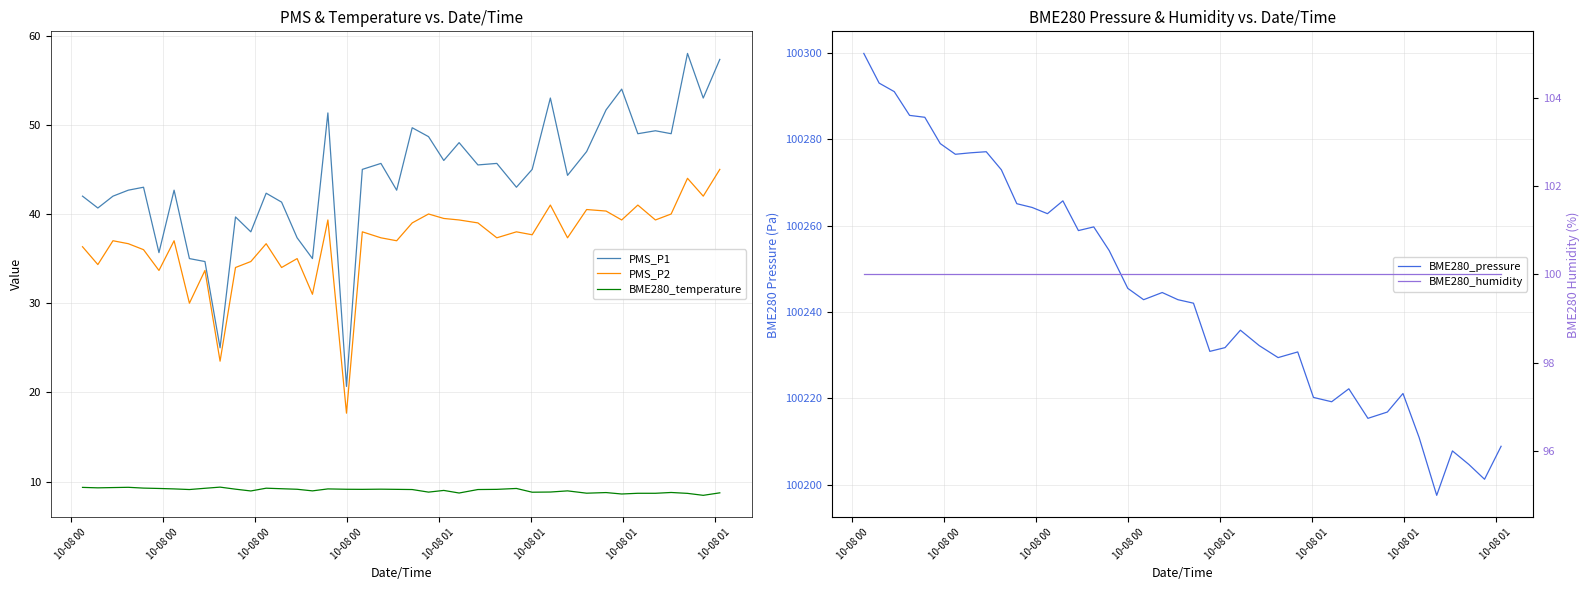

True or false: PMS_P1 and BME280_temperature intersect in this chart.

False